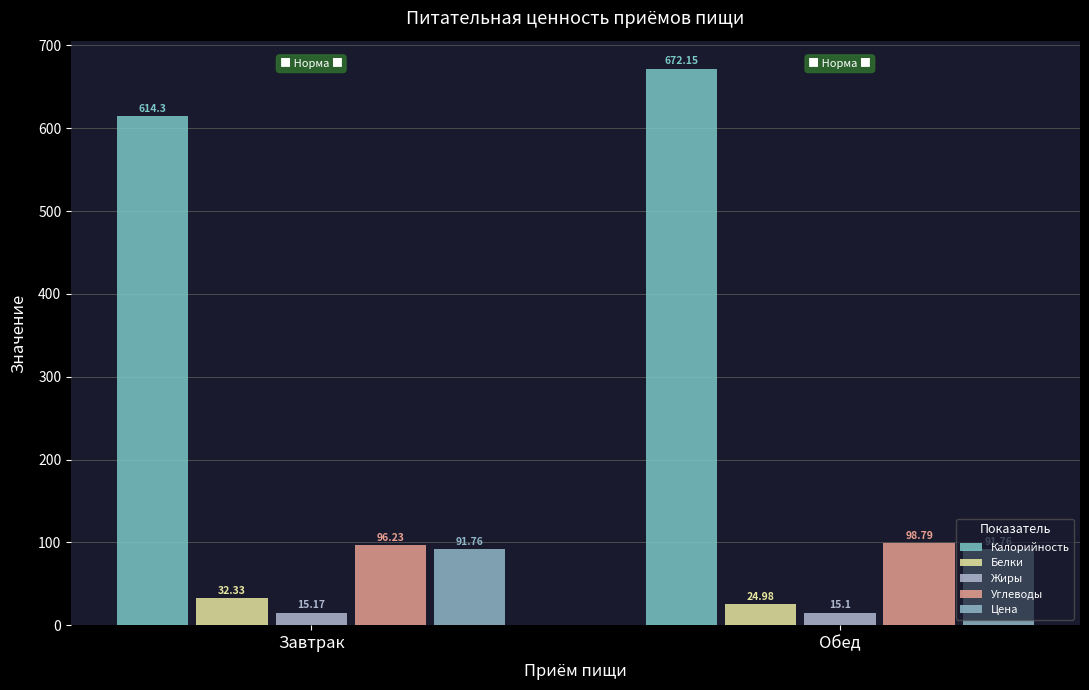

At Завтрак, list the series in order from smallest to largest.

Жиры, Белки, Цена, Углеводы, Калорийность